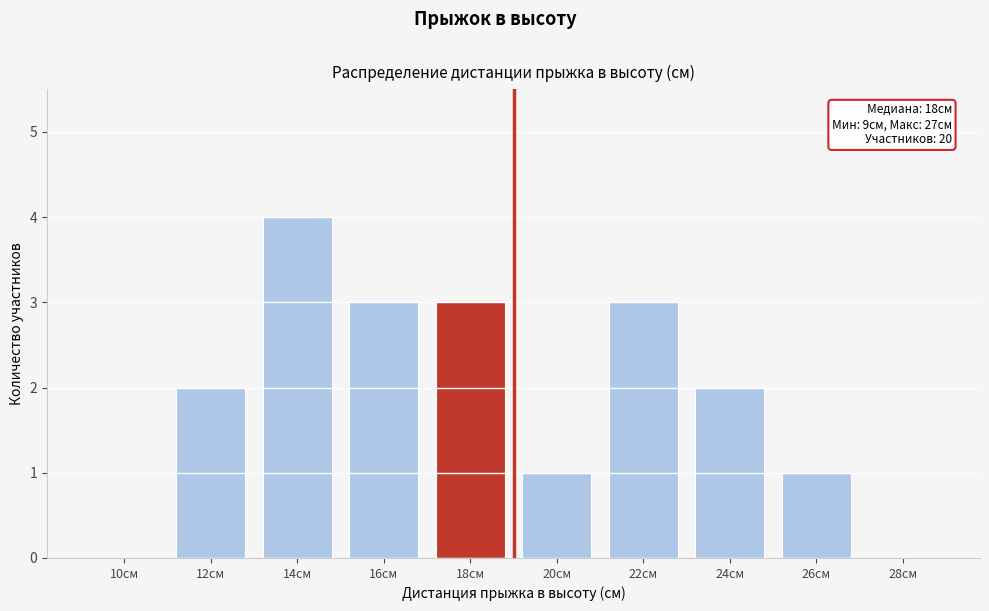

Reading left to right, extract all data points from this chart.

10см=0	12см=2	14см=4	16см=3	18см=3	20см=1	22см=3	24см=2	26см=1	28см=0